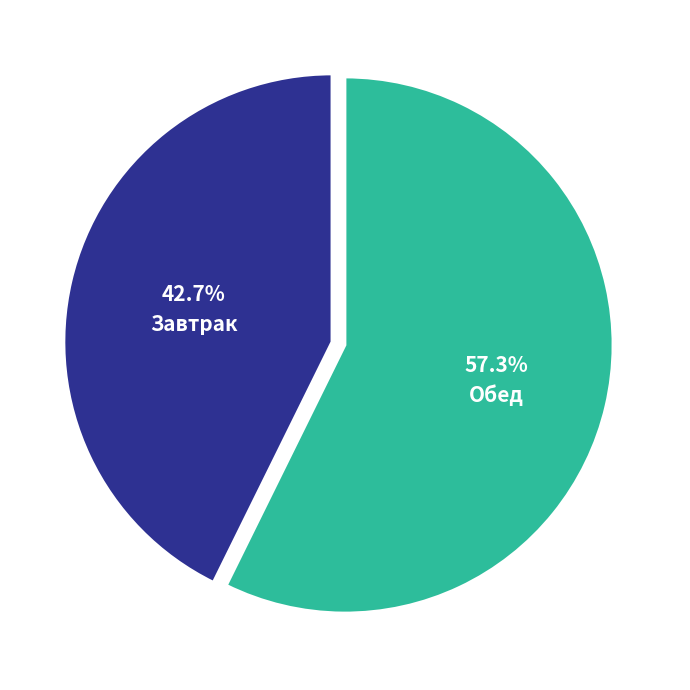

Count the number of slices in the pie.

2